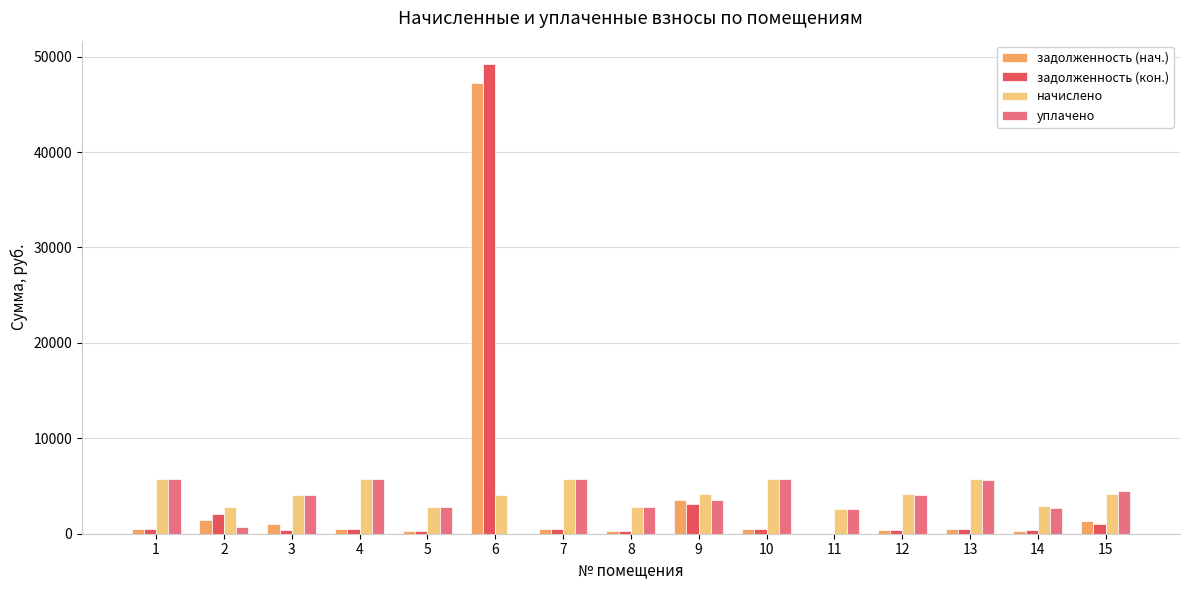

The value of начислено at 7 is 3437.9. True or false?

False